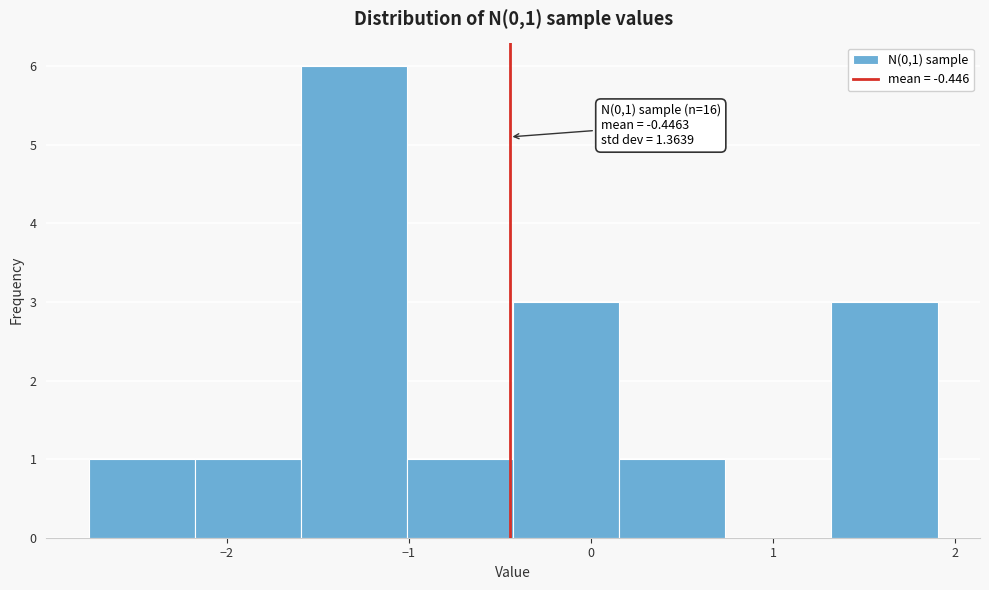

Over which range of the x-axis is the bar tallest?

-1.6 to -1.0